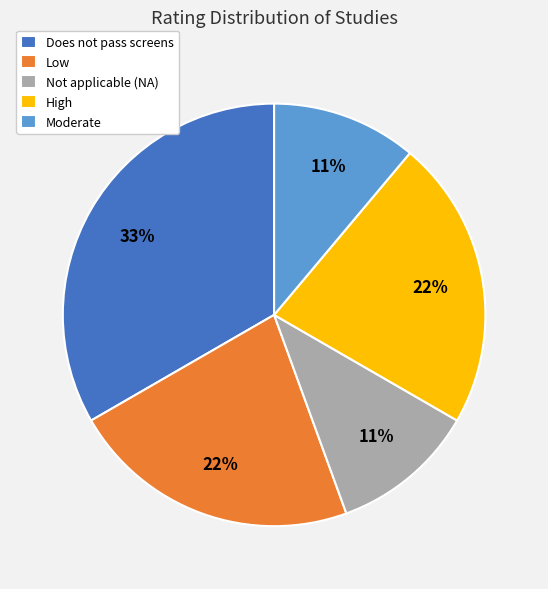

What percentage is the Low slice, to the nearest percent?

22%